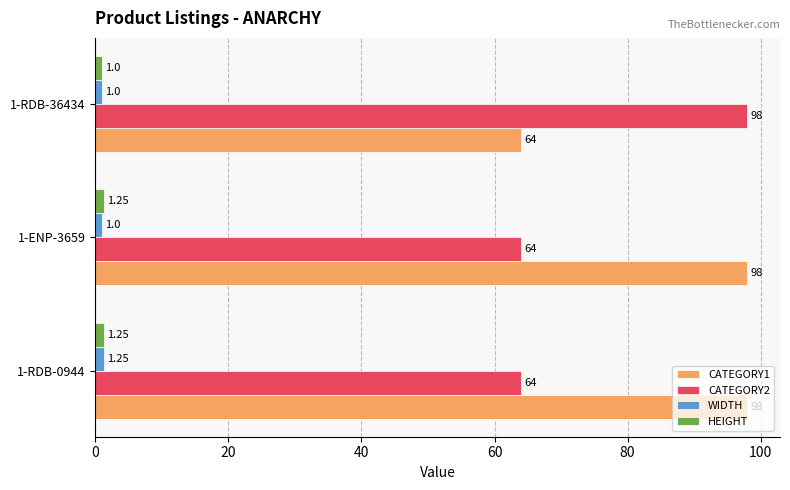

What is the difference between the maximum and minimum values in the CATEGORY2 series?

34.0